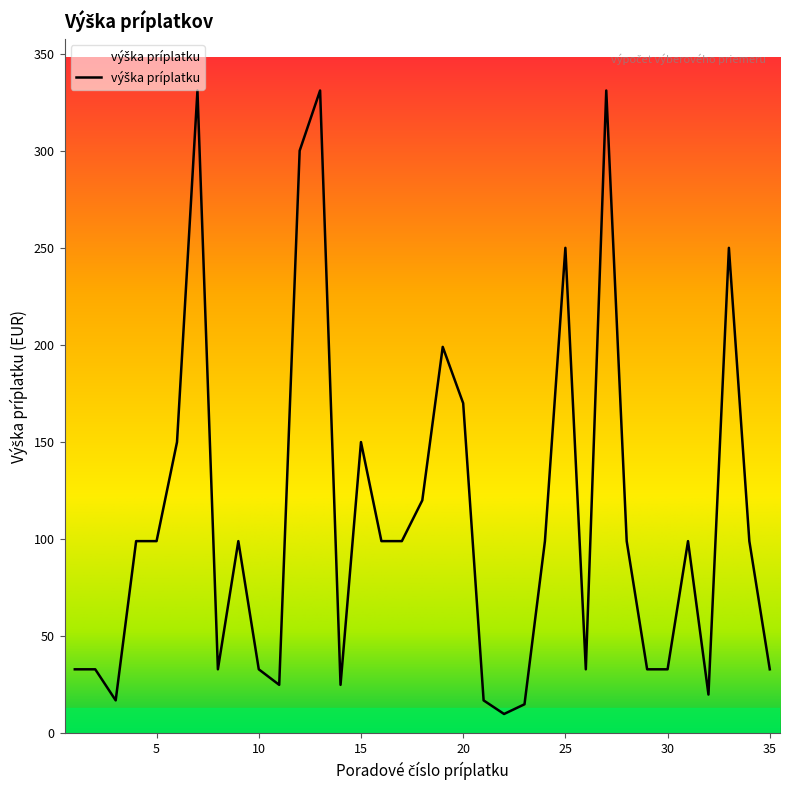

What is the greatest value displayed?

331